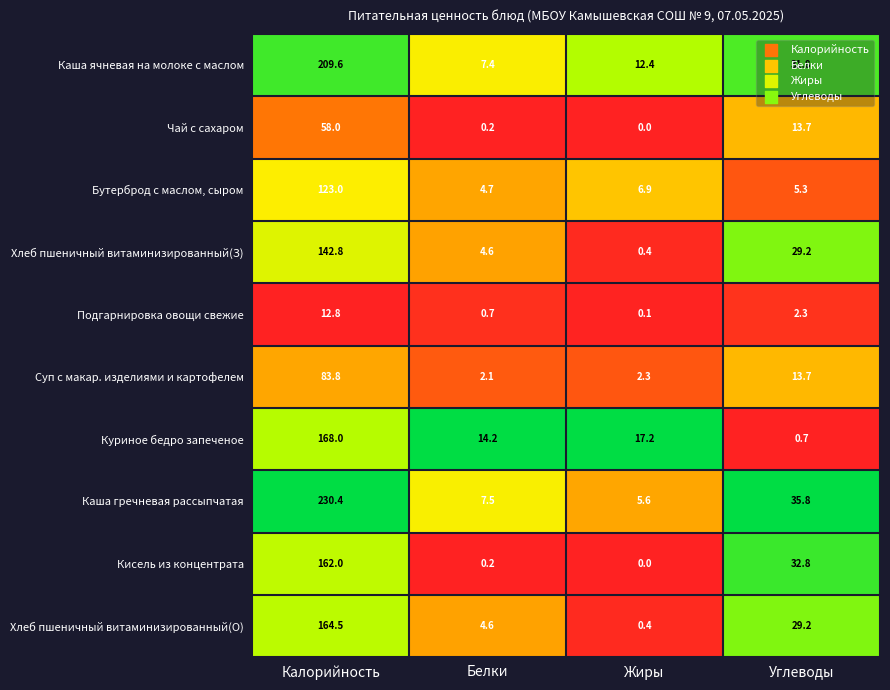

At which label does Чай с сахаром first exceed 13?

Калорийность